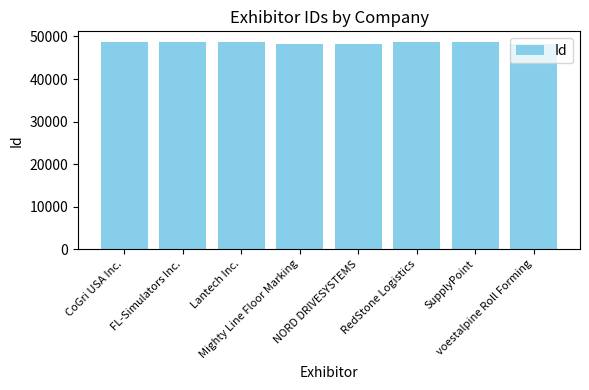

What is the difference between the values at Mighty Line Floor Marking and NORD DRIVESYSTEMS?

27